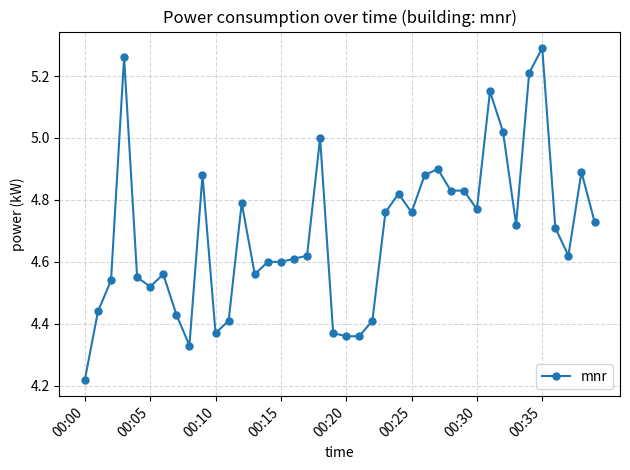

Does the chart display data point markers on the line(s)?

Yes